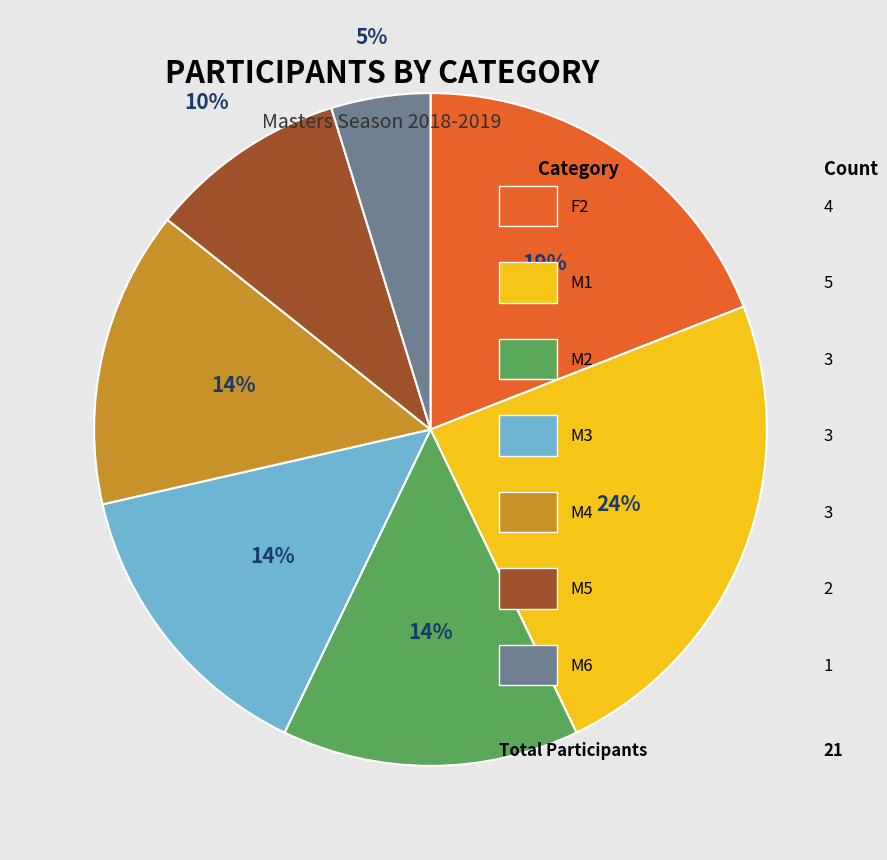

How many segments does this pie chart have?

7